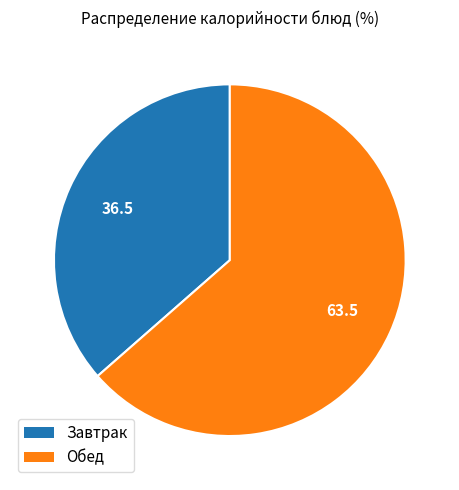

Is there any slice that represents more than half of the pie?

Yes